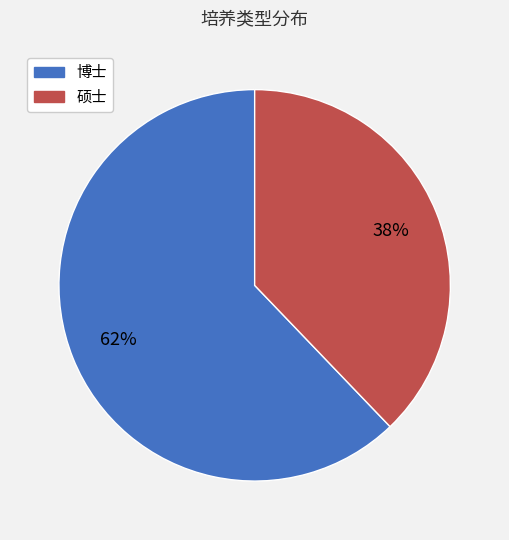

To the nearest percent, what is the difference between the 博士 and 硕士 slice percentages?

24%